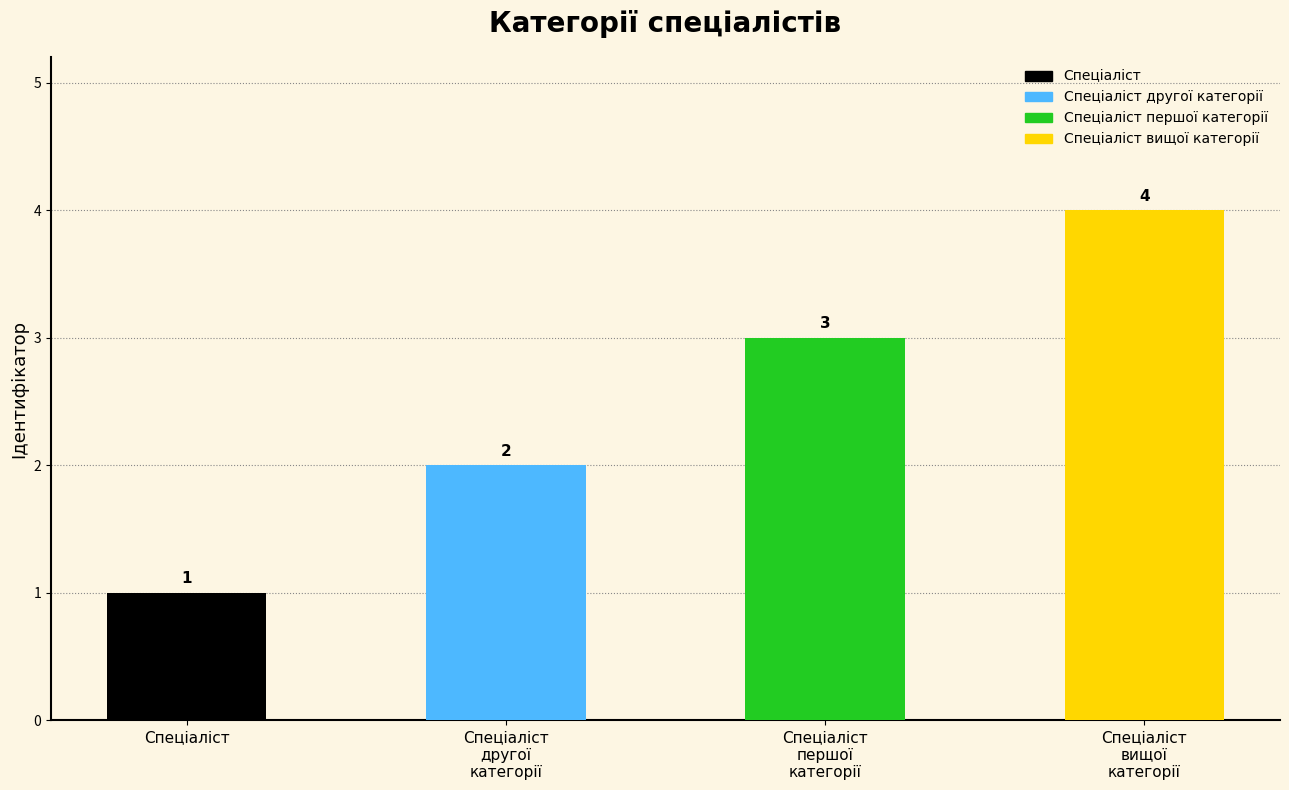

What is the smallest value displayed?

1